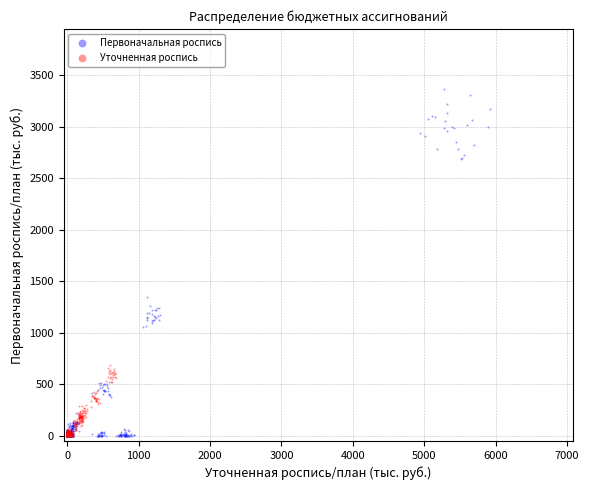

Which series has the widest spread of Y values?

Первоначальная роспись